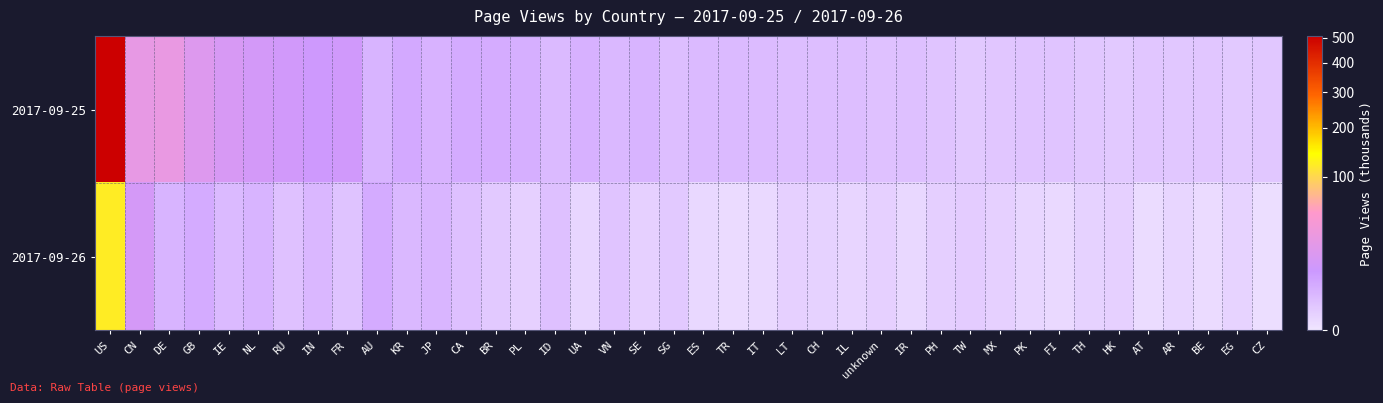

List the series in order of their overall mean, highest first.

2017-09-25, 2017-09-26